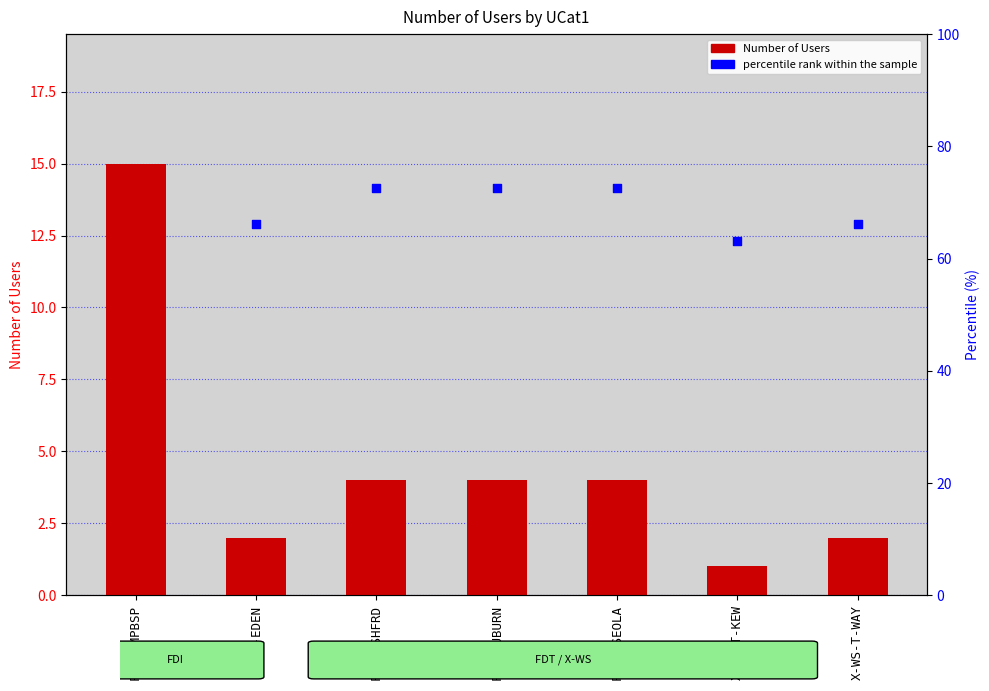

What are all the series names shown in the legend?

Number of Users, percentile rank within the sample